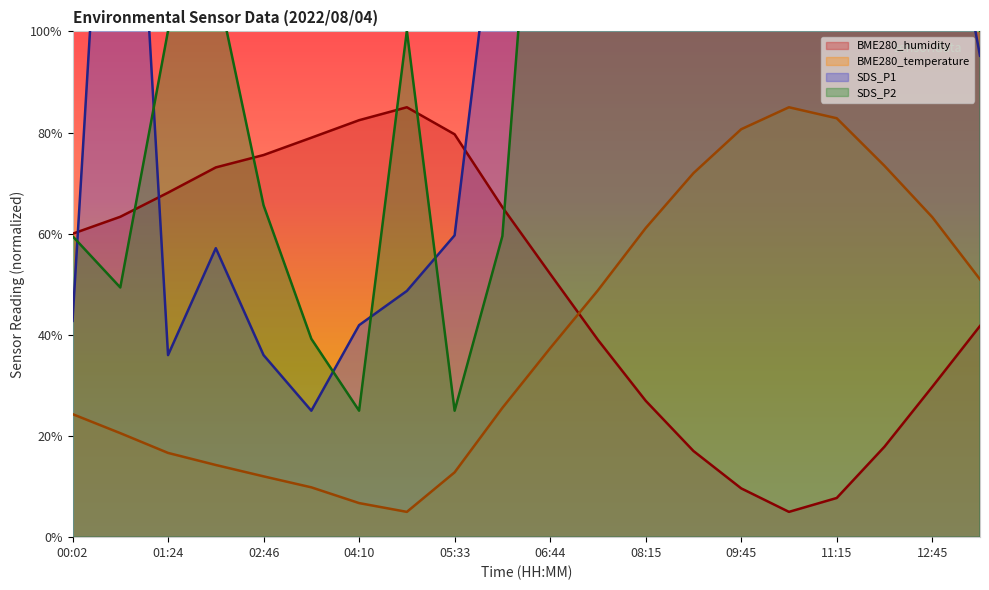

What is the lowest value of the SDS_P2 series?

25.0